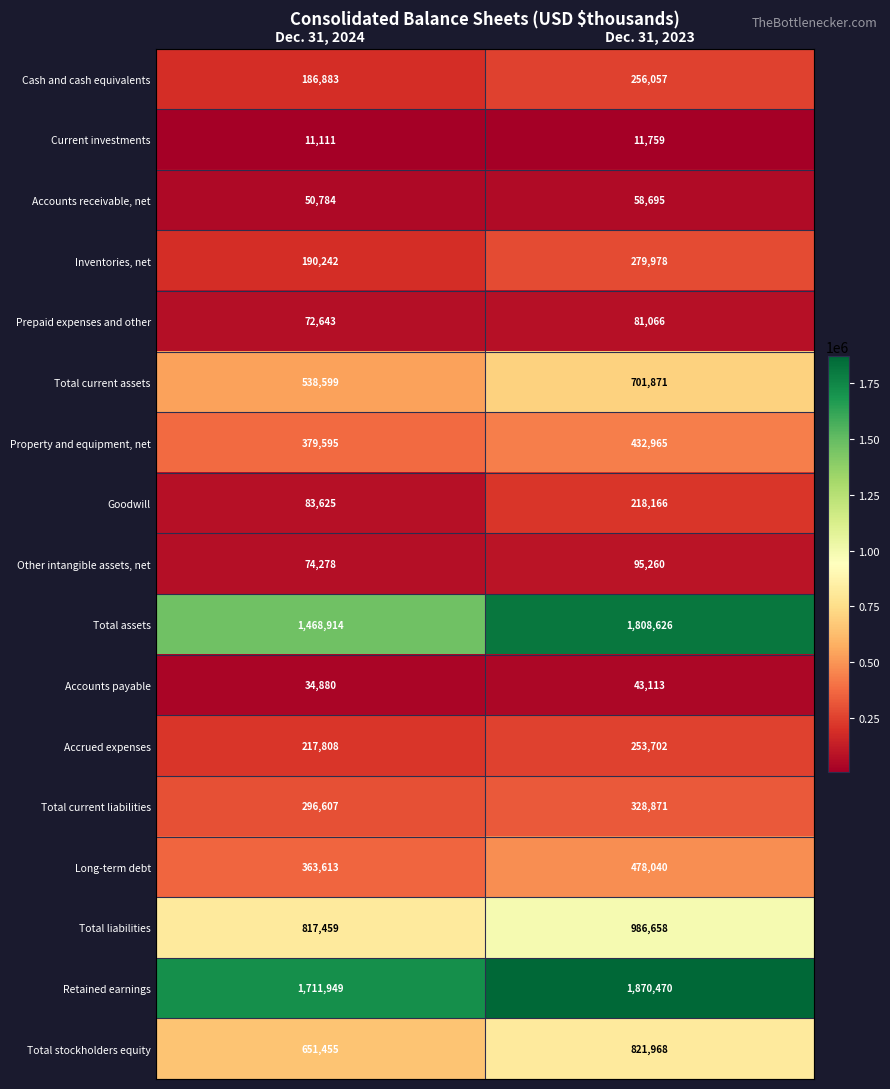

What is the difference between the maximum and minimum values in the Current investments series?

648